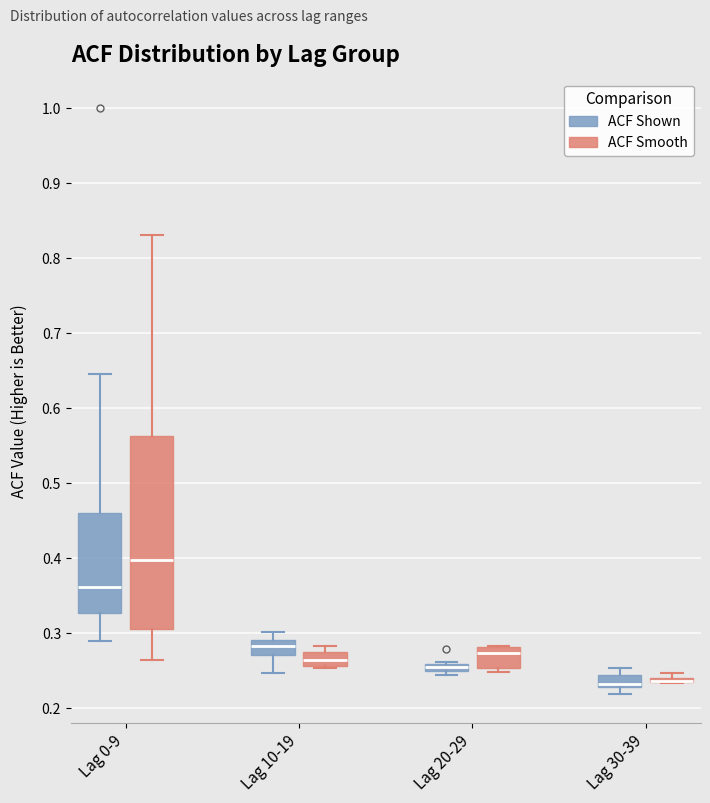

Where is the lower edge of the box for Lag 0-9 (ACF Shown) on the y-axis? The values are not printed on the chart, so give them approximately, as read against the axis.

0.33